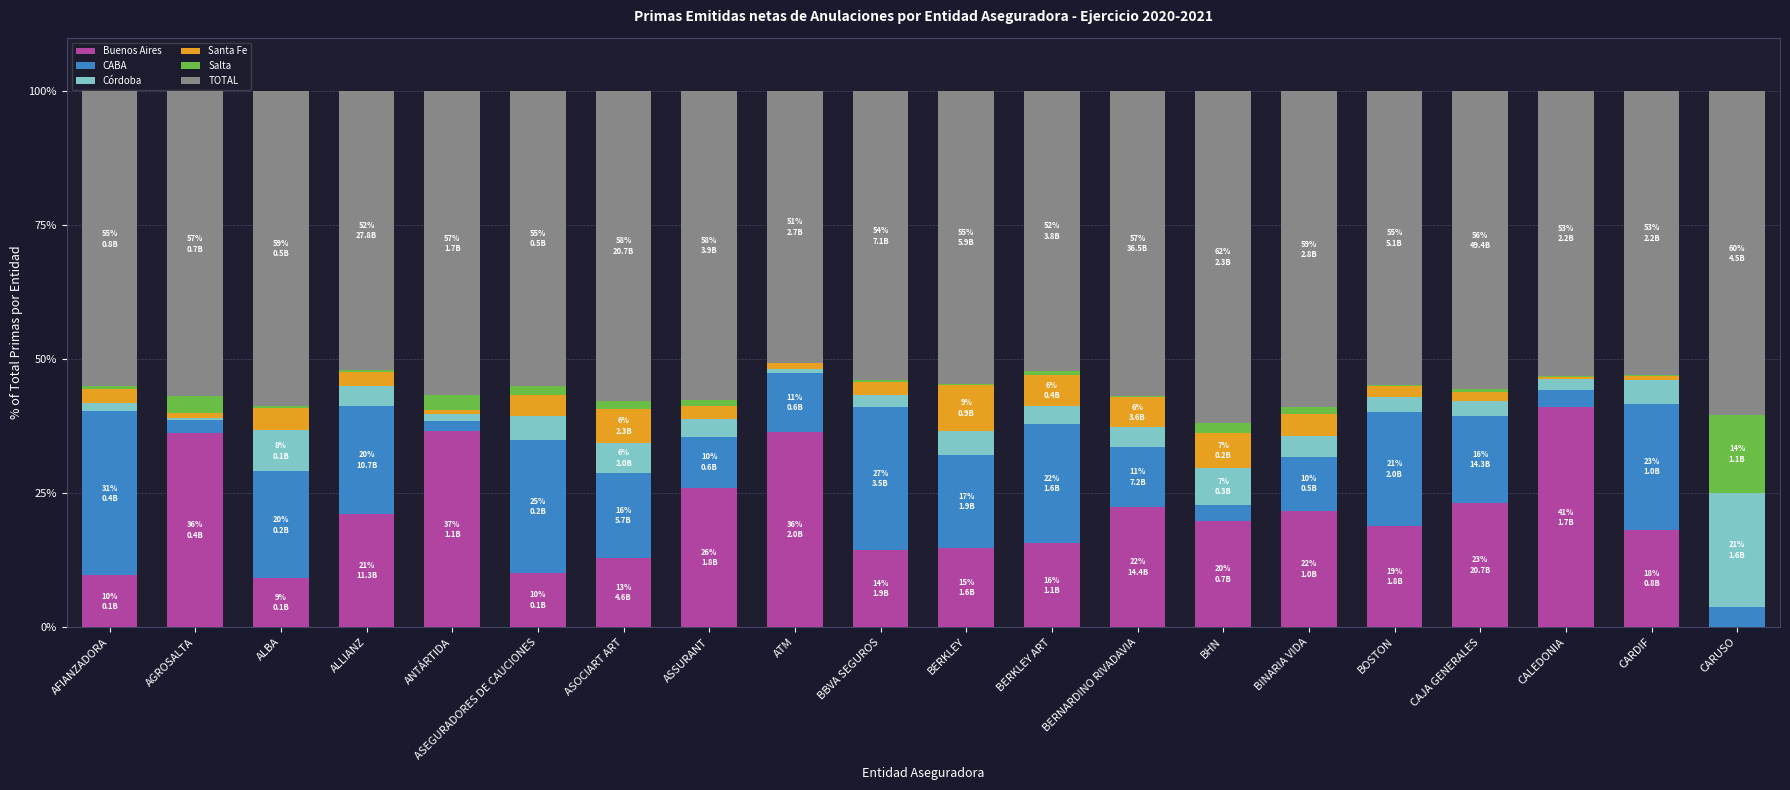

Are the bars horizontal?

No